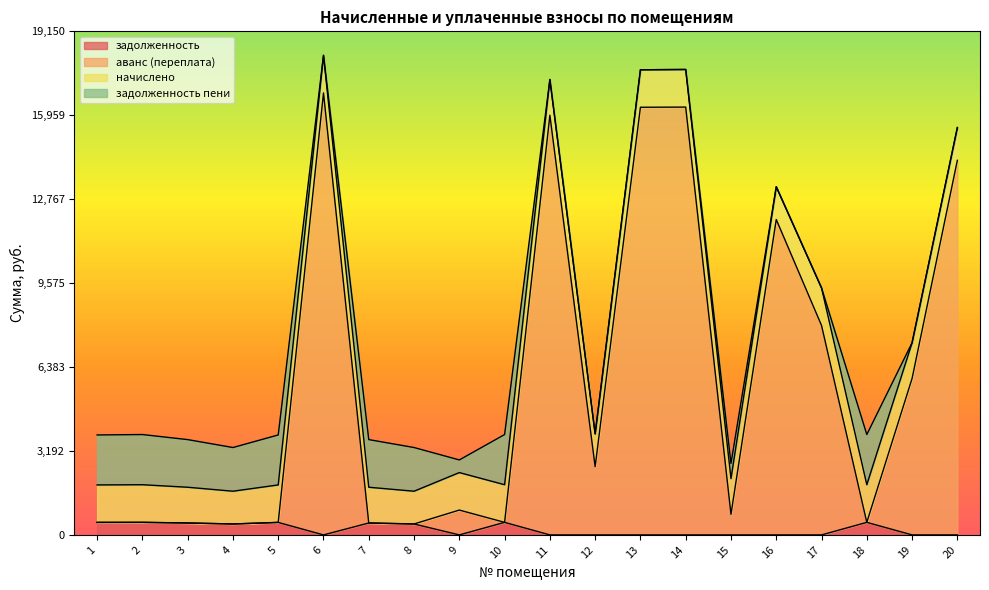

What is the value of the аванс (переплата) point at the 9th from the left?

944.4